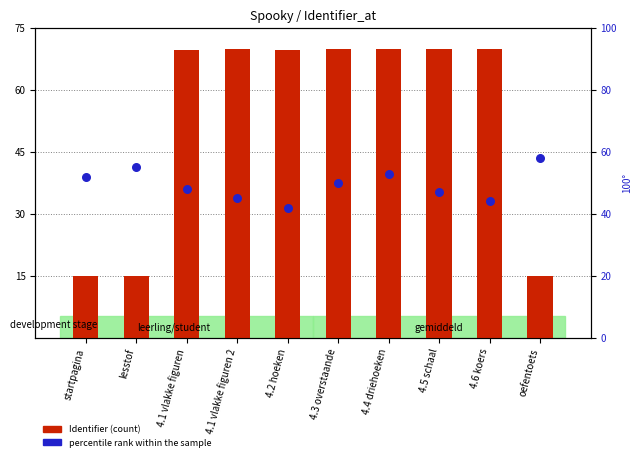

Which series has the largest total across all categories?

Identifier (normalized)